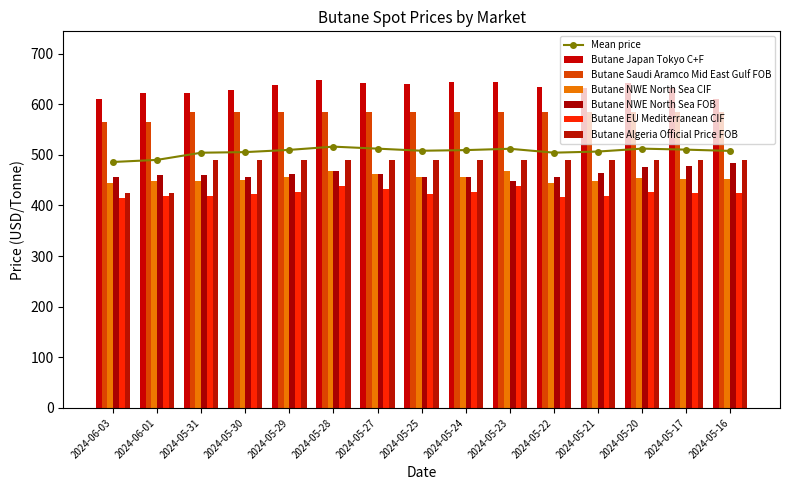

What is the difference between the highest and lowest values at 2024-05-25?

218.8